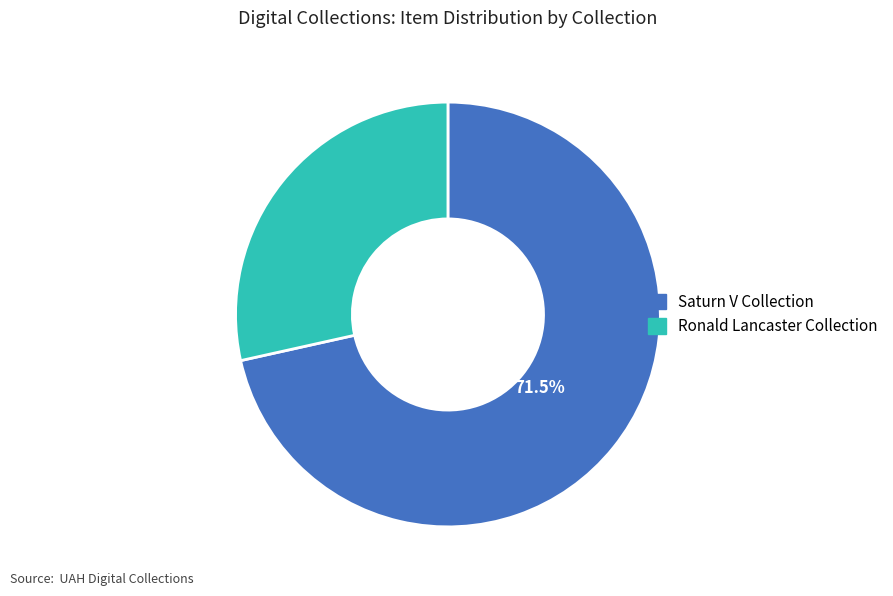

To the nearest percent, what is the combined percentage of Ronald Lancaster Collection and Saturn V Collection?

100%